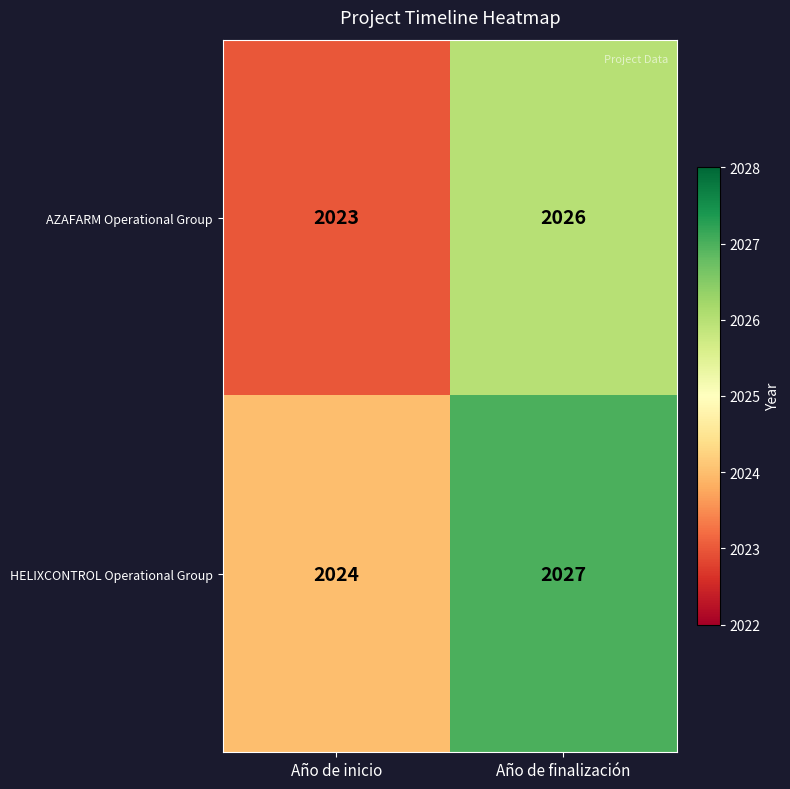

Is it true that HELIXCONTROL Operational Group equals 2719 at Año de finalización?

False